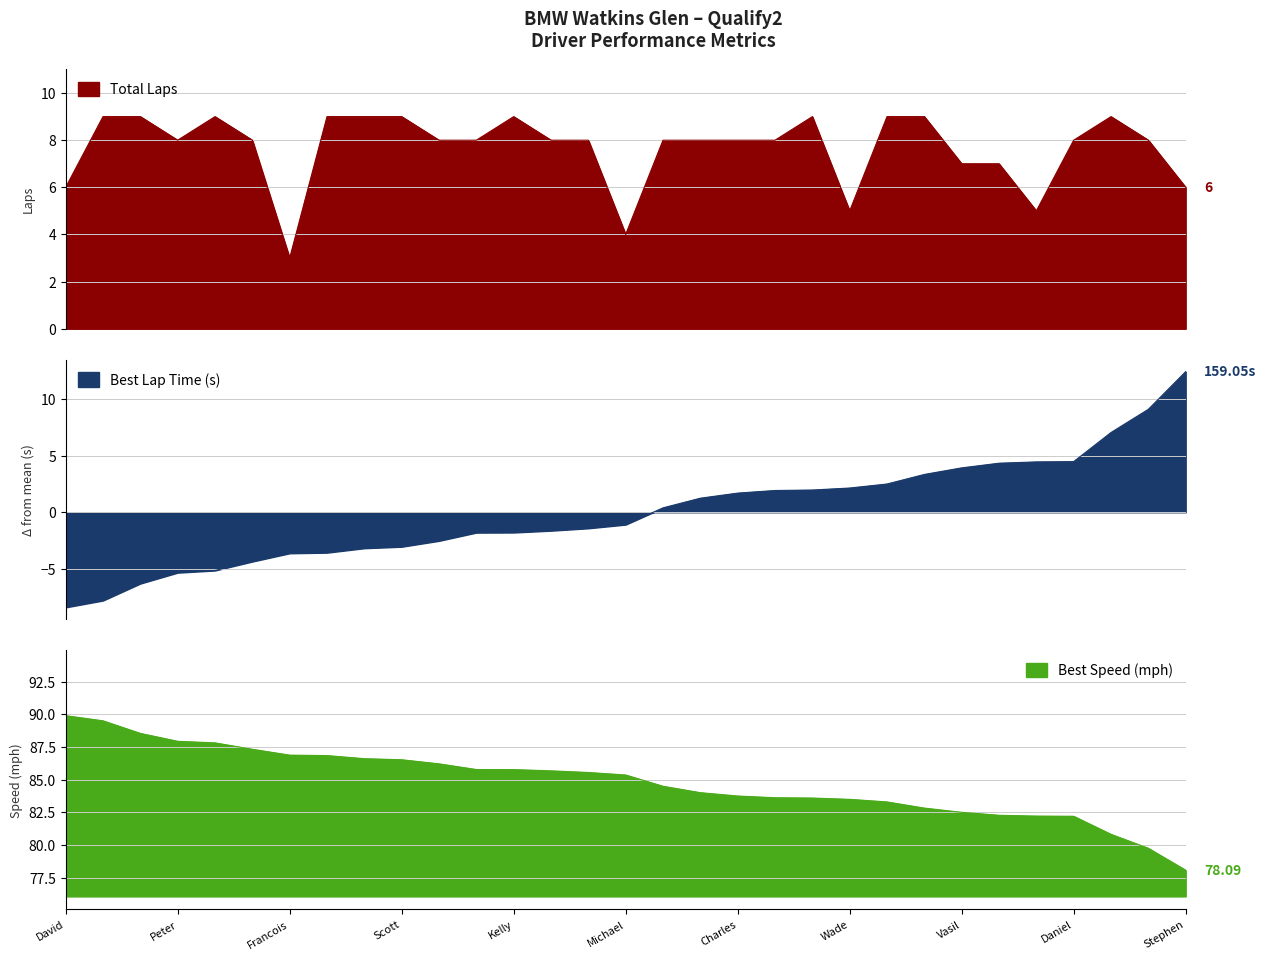

What is the difference between the second highest and second lowest values in the Best Speed series?

9.7